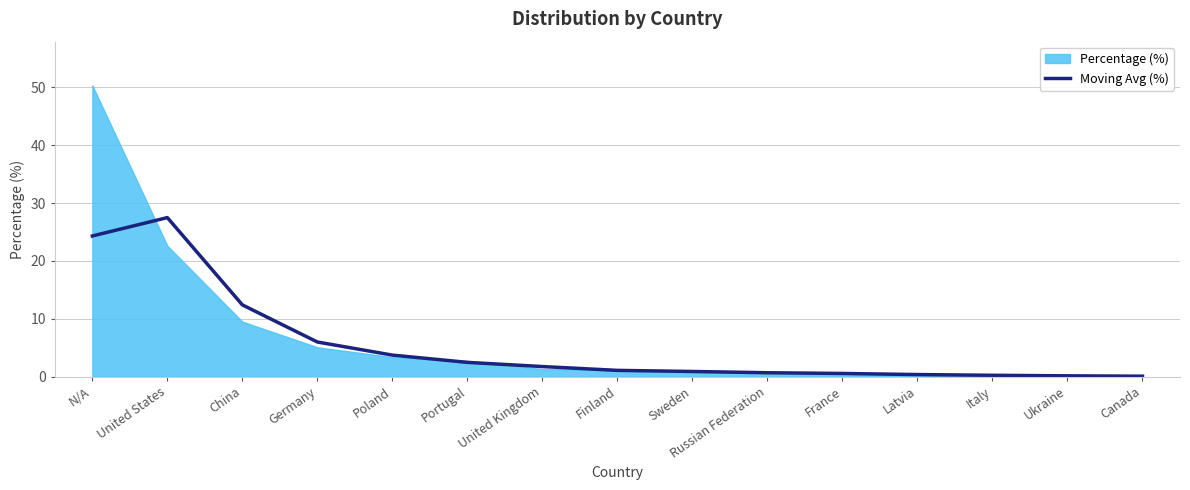

Reading left to right, list all the values displayed in this chart.

24.3	27.5	12.4	6.0	3.7	2.5	1.8	1.1	0.9	0.7	0.6	0.4	0.3	0.2	0.1